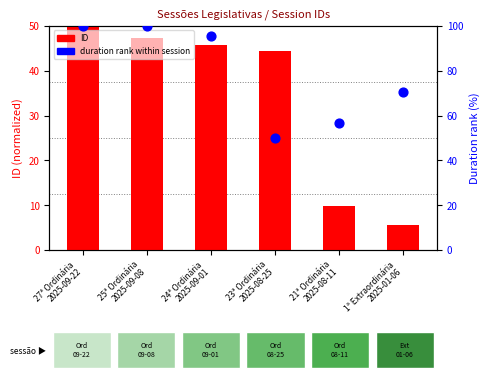

Which series has the largest Y range (max minus min)?

duration (min) rank